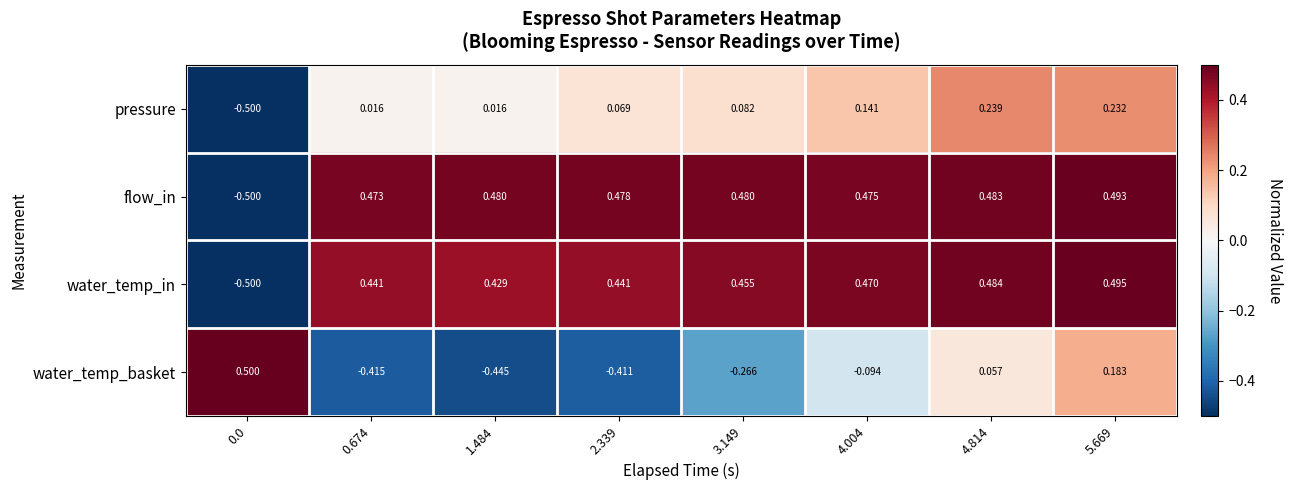

Which series has the largest range (max minus min)?

water_temp_in